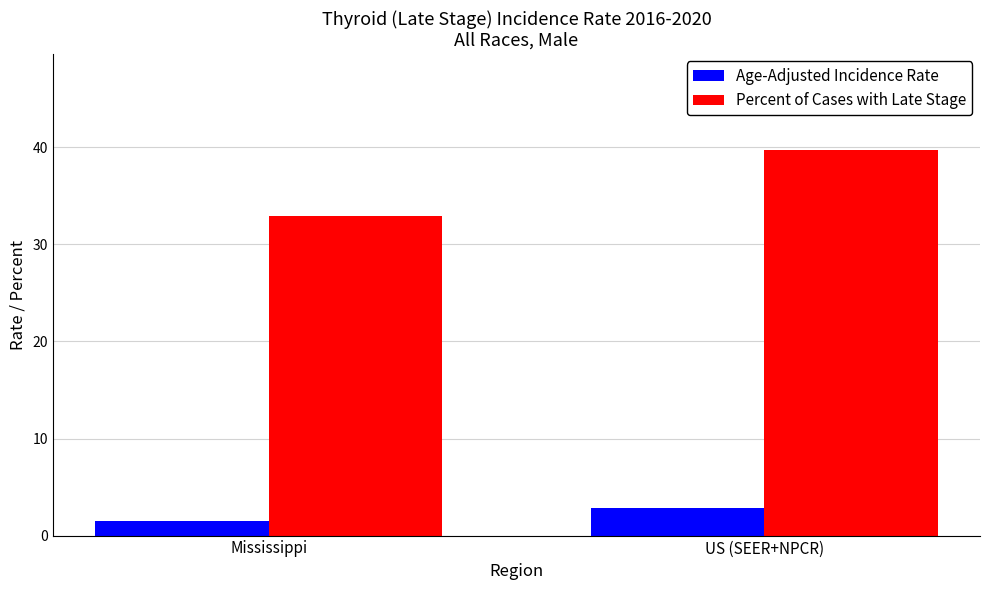

Reading left to right, list all the values displayed in this chart.

Age-Adjusted Incidence Rate: Mississippi=1.5	US (SEER+NPCR)=2.8
Percent of Cases with Late Stage: Mississippi=32.9	US (SEER+NPCR)=39.7